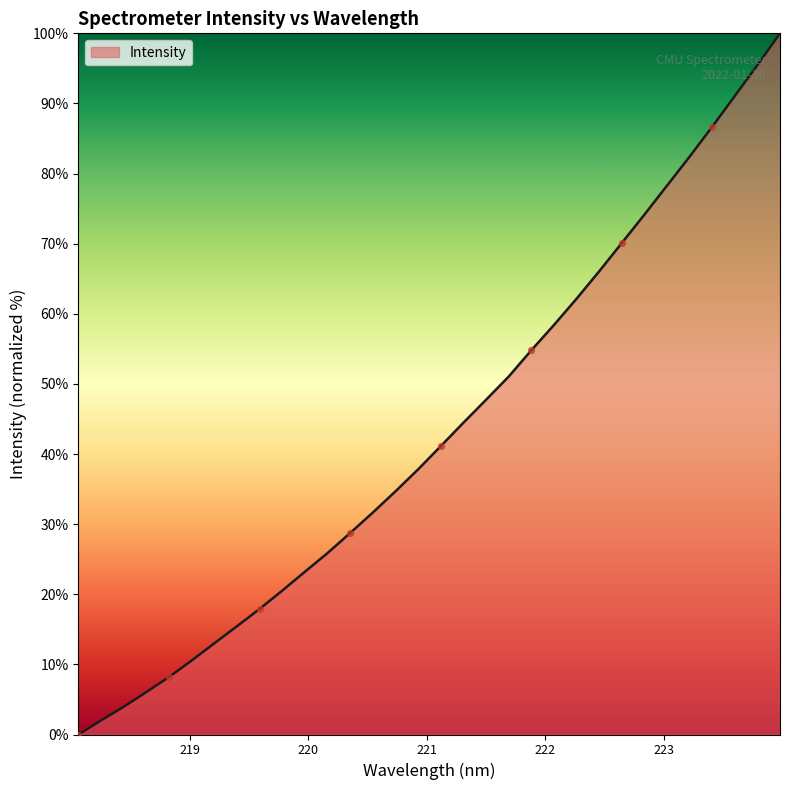

What is the maximum value shown in the chart?

100.0